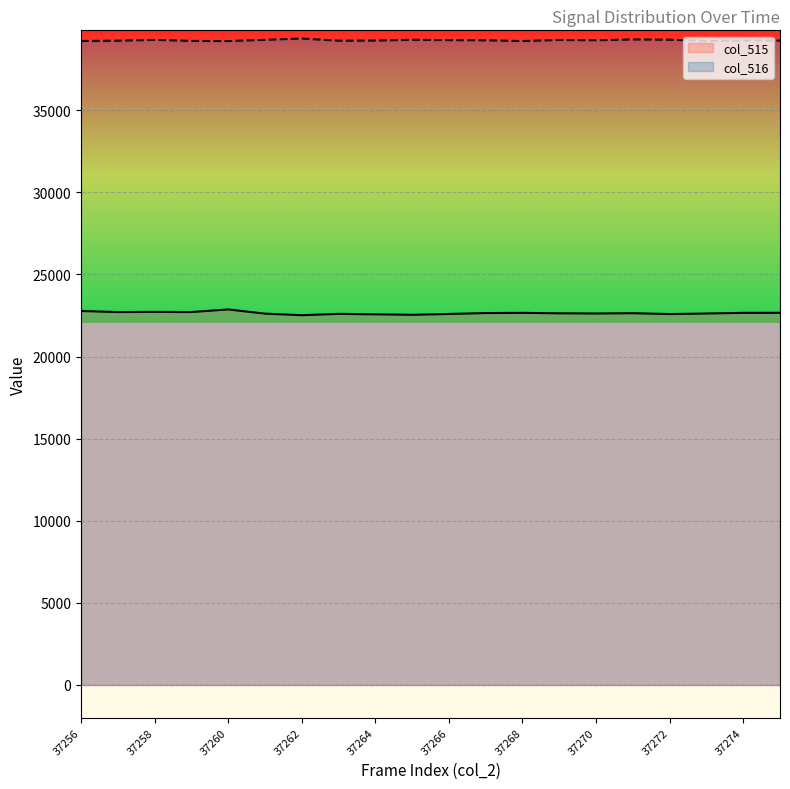

What is the sum of all col_516 values?

785151